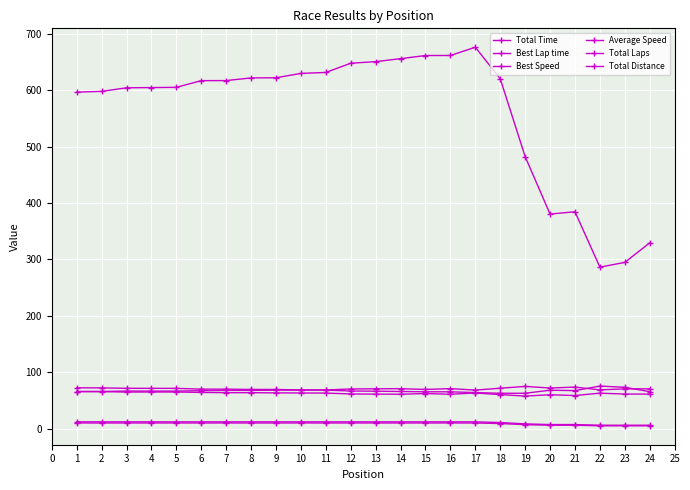

How many lines are shown in the chart?

6